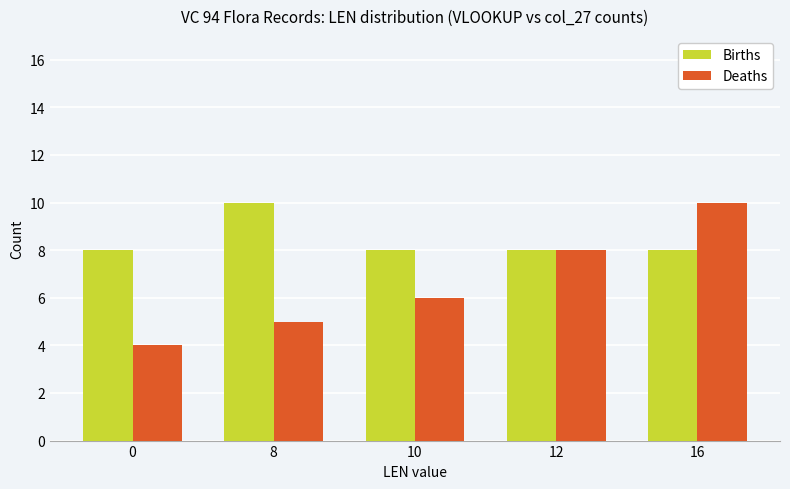

What is the difference between the Deaths values at 10 and 12?

2